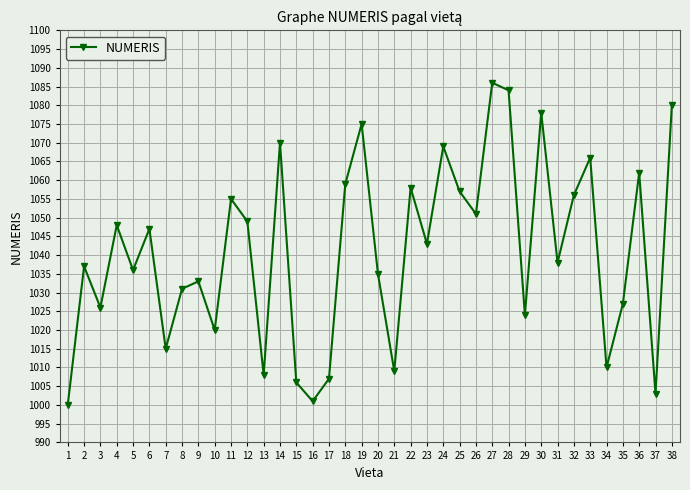

Reading right to left, extract all data points from this chart.

1080	1003	1062	1027	1010	1066	1056	1038	1078	1024	1084	1086	1051	1057	1069	1043	1058	1009	1035	1075	1059	1007	1001	1006	1070	1008	1049	1055	1020	1033	1031	1015	1047	1036	1048	1026	1037	1000